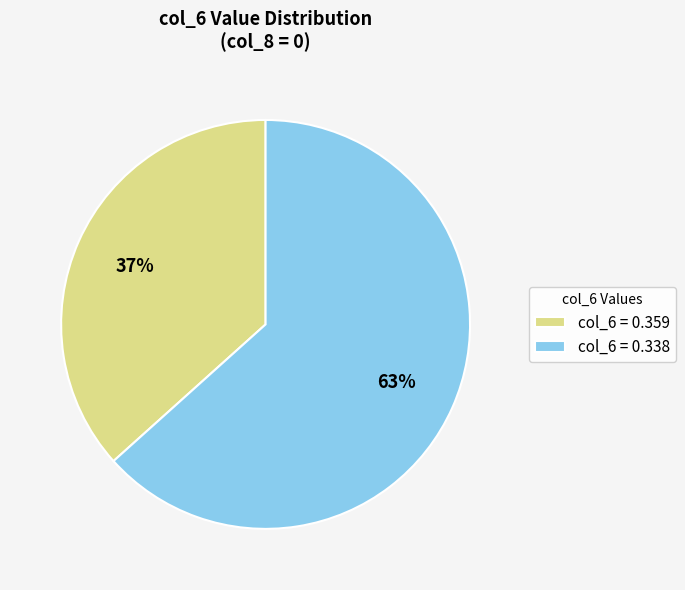

Count the number of slices in the pie.

2